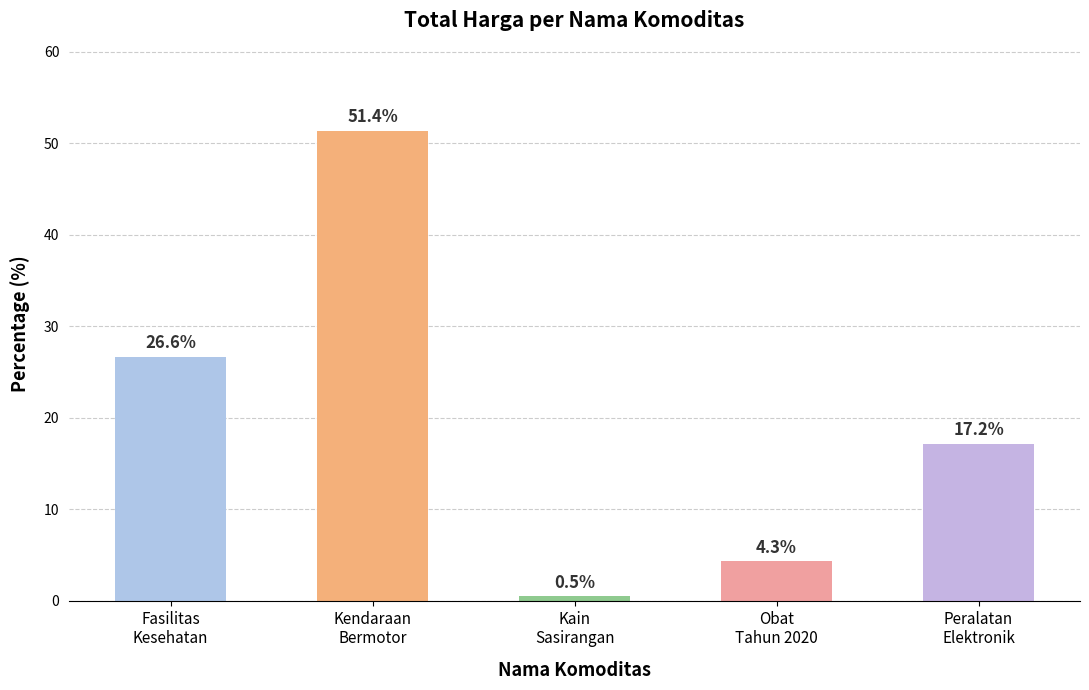

Reading left to right, extract all data points from this chart.

Fasilitas
Kesehatan=26.6	Kendaraan
Bermotor=51.4	Kain
Sasirangan=0.5	Obat
Tahun 2020=4.3	Peralatan
Elektronik=17.2